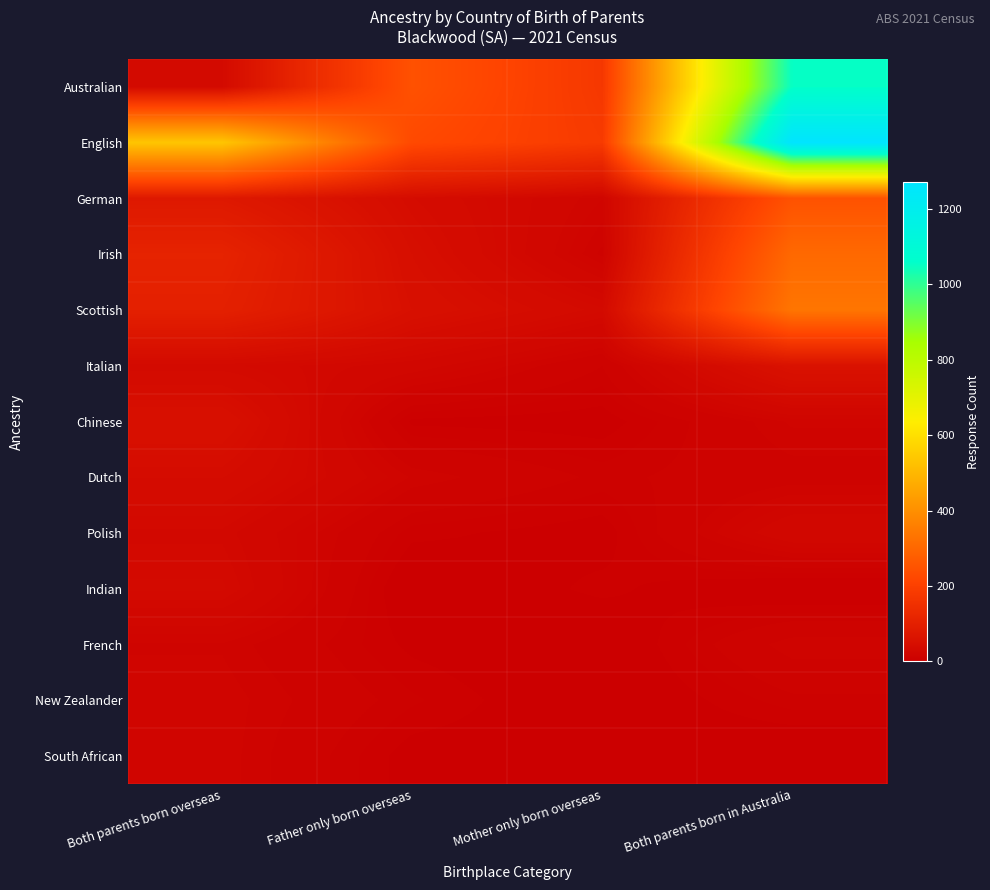

What is the approximate value of English at Both parents born overseas?

536